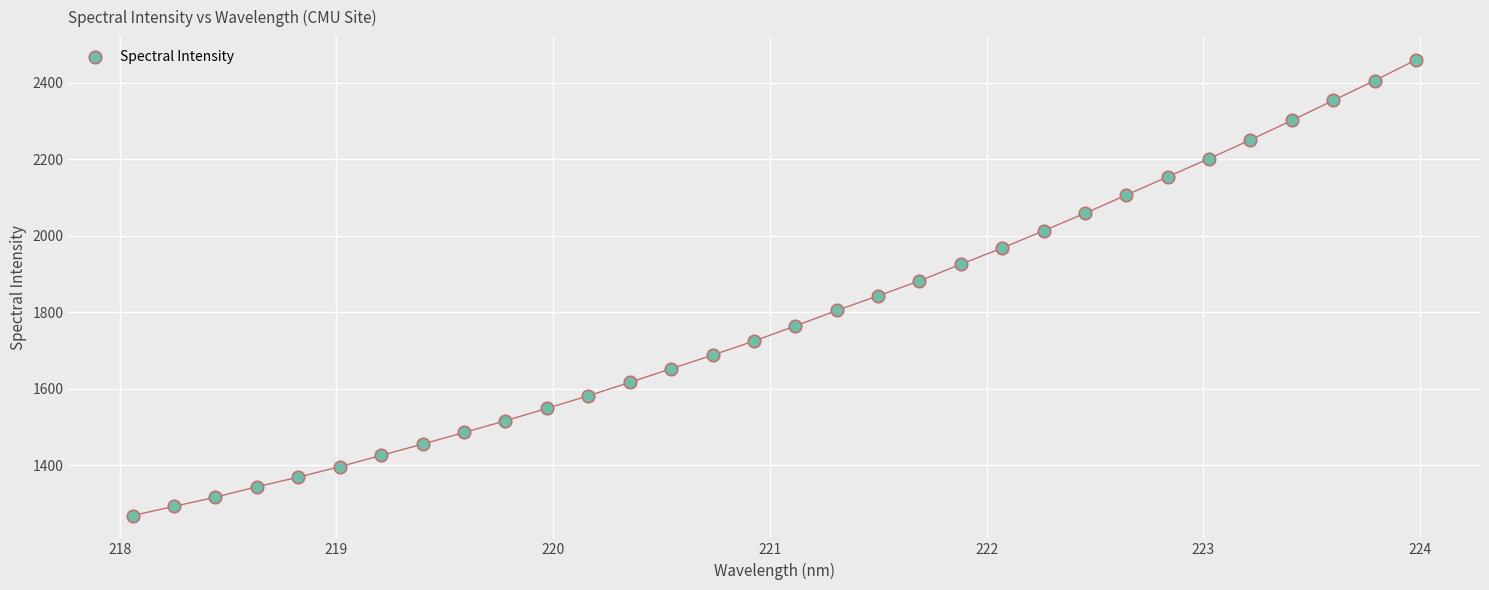

What is the range of X values (max minus min)?

5.9